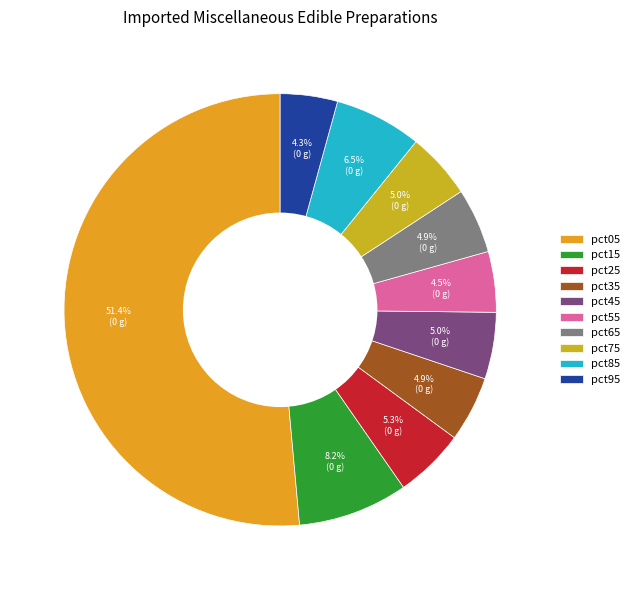

Between pct95 and pct15, which is larger?

pct15